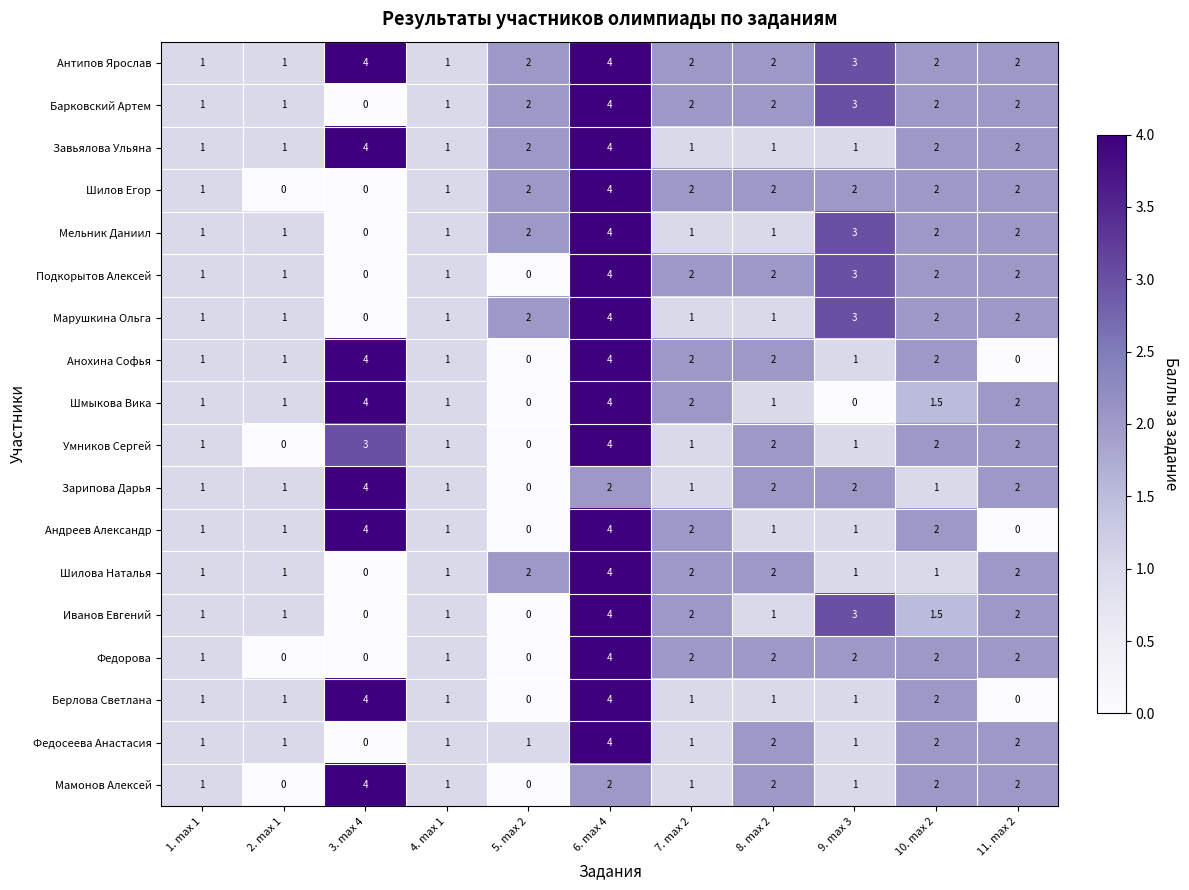

Between 8. max 2 and 11. max 2, which series saw the biggest shift?

Анохина Софья